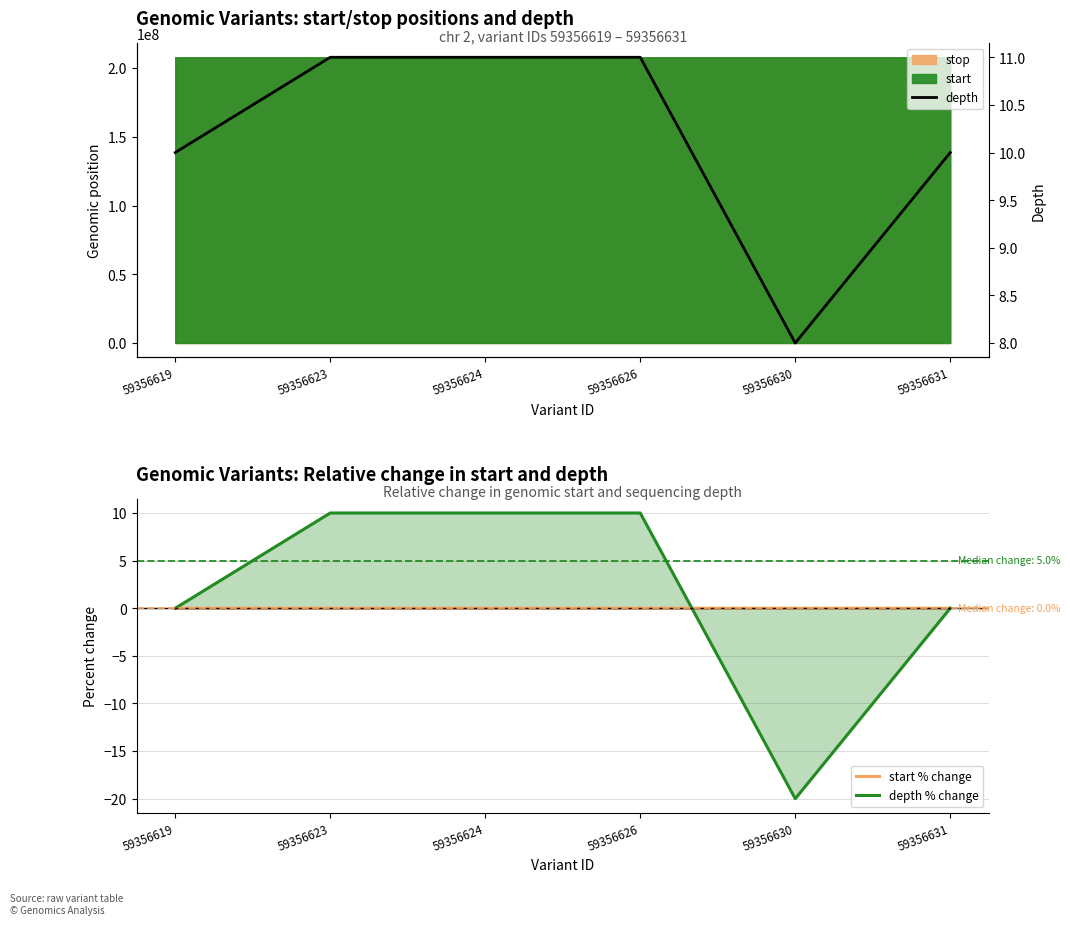

Which category has the lowest value across all series?

59356630